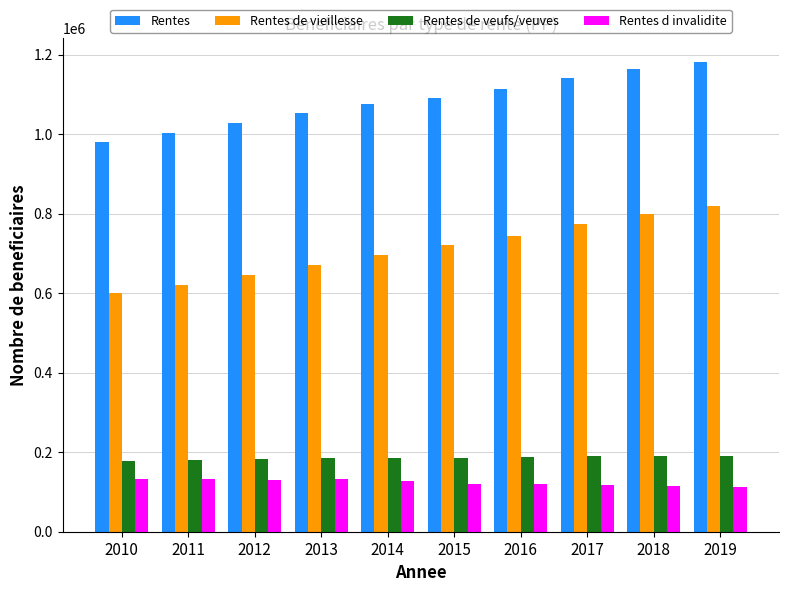

What is the spread (max minus min) of values at 2017?

1023410